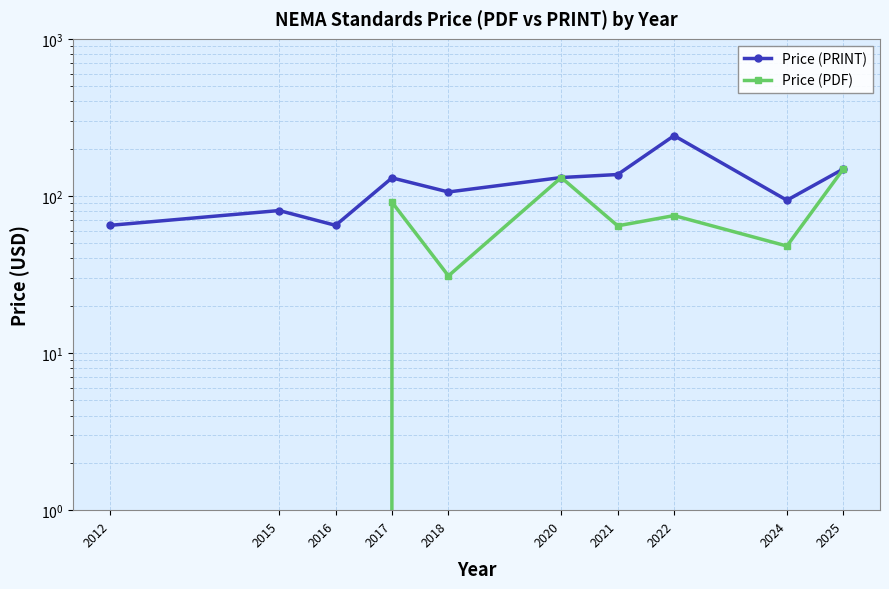

Reading right to left, list all the values displayed in this chart.

Price (PRINT): 148.5	93.9	242.0	136.9	131.0	106.0	130.3	65.0	80.8	65.0
Price (PDF): 148.5	48.0	75.0	64.5	131.0	31.0	91.2	0.0	0.0	0.0